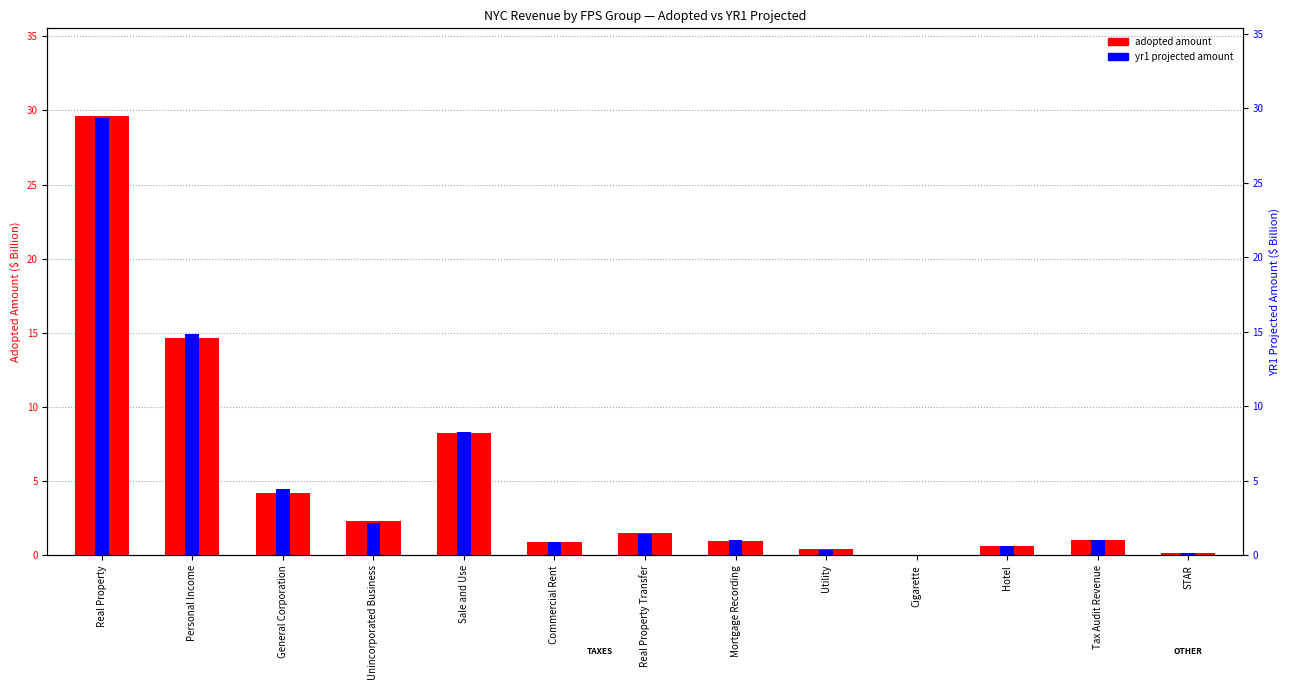

Reading left to right, transcribe all the data shown in this chart.

adopted amount: Real Property=29.6	Personal Income=14.6	General Corporation=4.2	Unincorporated Business=2.3	Sale and Use=8.3	Commercial Rent=0.9	Real Property Transfer=1.5	Mortgage Recording=1.0	Utility=0.4	Cigarette=0.0	Hotel=0.6	Tax Audit Revenue=1.0	STAR=0.2
yr1 projected amount: Real Property=29.5	Personal Income=14.9	General Corporation=4.4	Unincorporated Business=2.2	Sale and Use=8.3	Commercial Rent=0.9	Real Property Transfer=1.5	Mortgage Recording=1.0	Utility=0.4	Cigarette=0.0	Hotel=0.6	Tax Audit Revenue=1.0	STAR=0.2